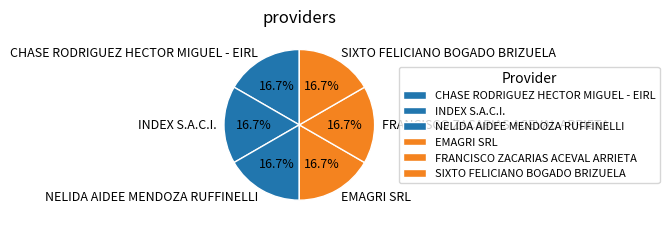

What is the total percentage of NELIDA AIDEE MENDOZA RUFFINELLI and INDEX S.A.C.I.?

33.3%